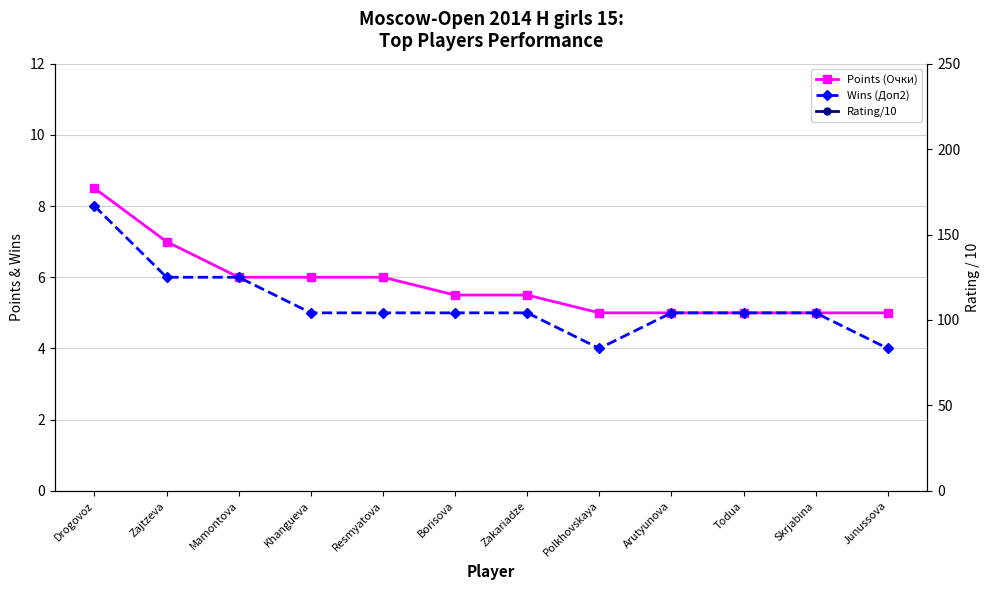

What is the label of the 9th point from the right?

Khangueva